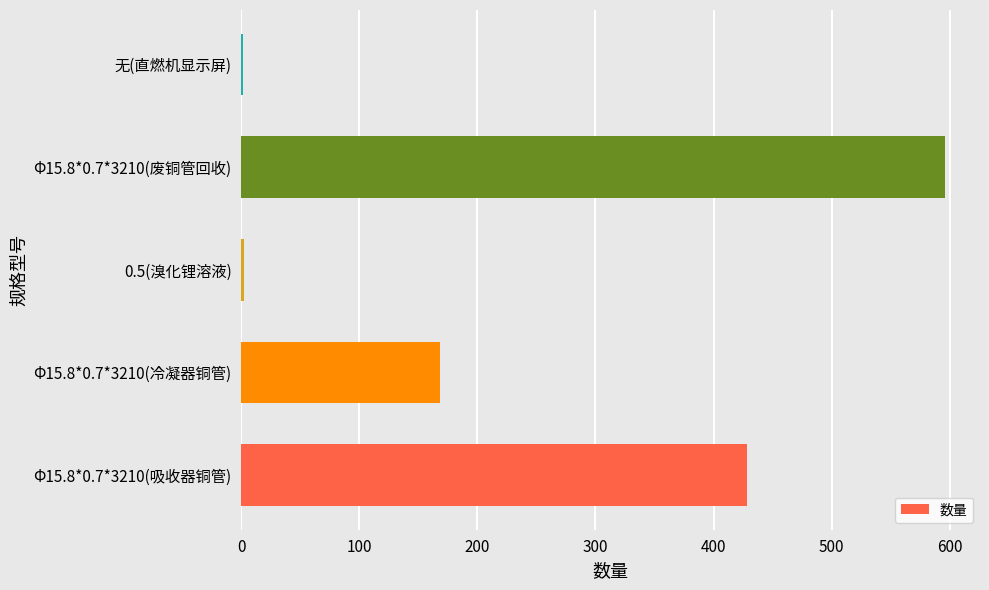

At which category does the chart reach its peak across all series?

Φ15.8*0.7*3210(废铜管回收)